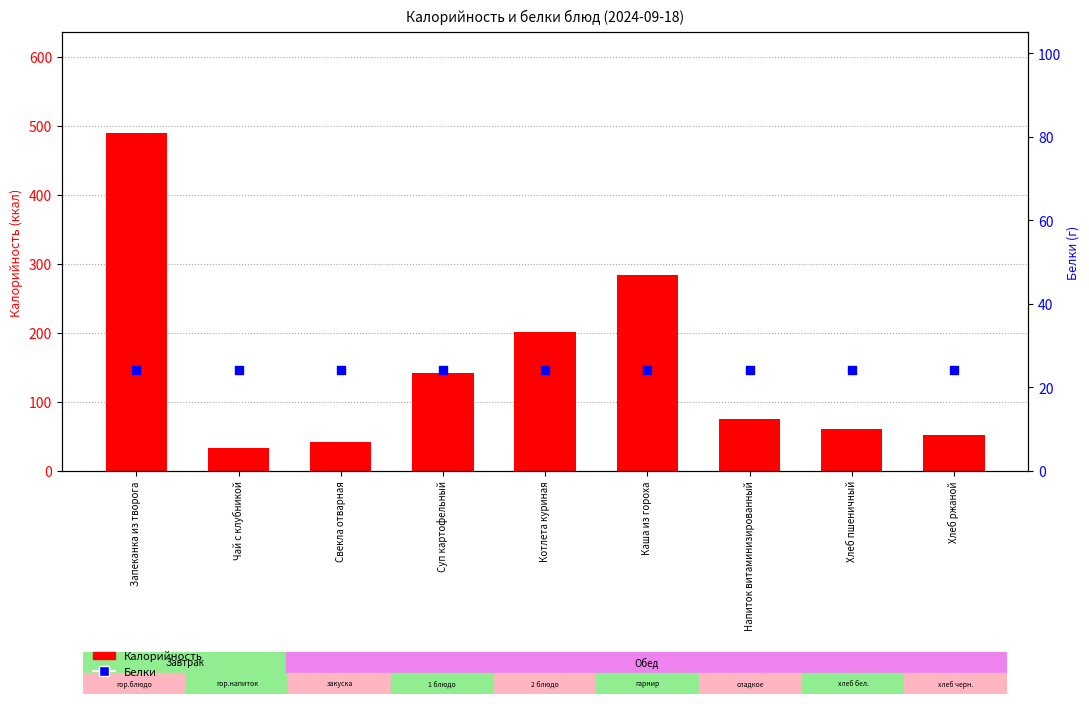

Is the value of Калорийность at Хлеб ржаной greater than the value of Белки at Каша из гороха?

Yes